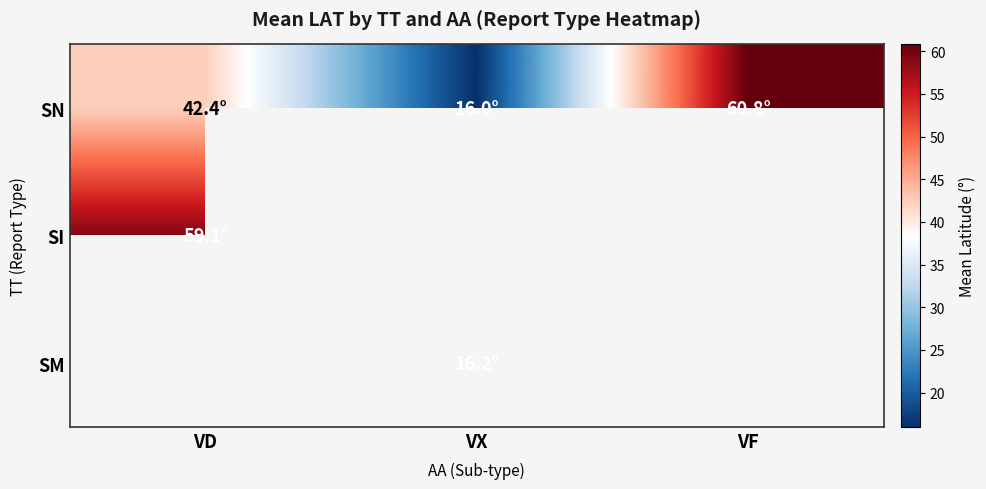

Where is SI nearest to the value 59?

VD